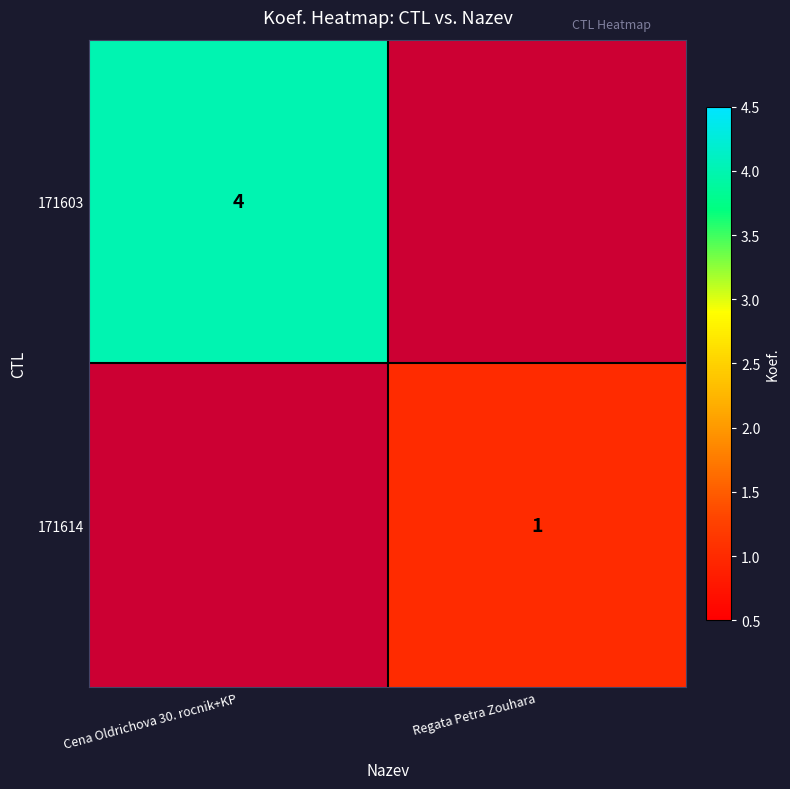

Is the value of 171603 at Cena Oldrichova 30. rocnik+KP greater than the value of 171614 at Regata Petra Zouhara?

Yes